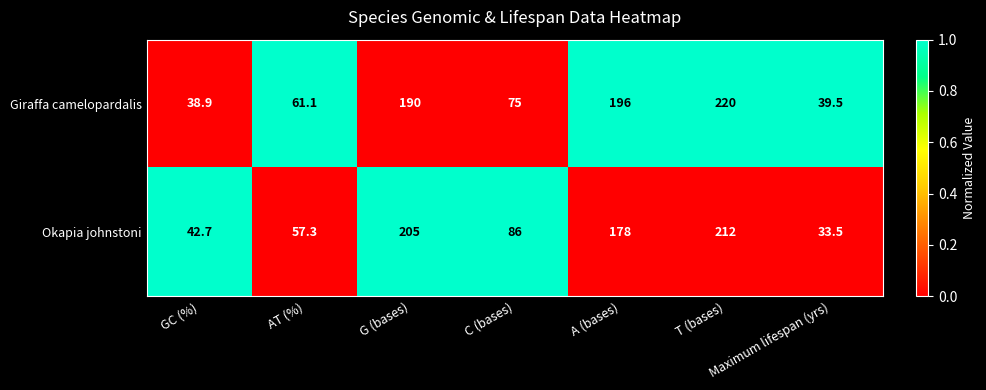

Count the number of categories in the chart.

7